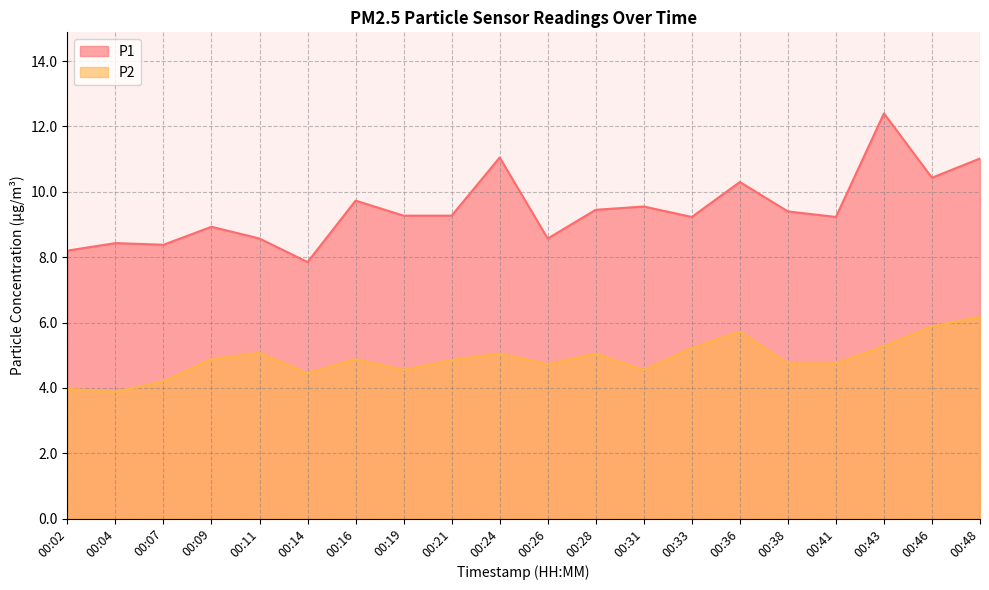

Reading right to left, extract all data points from this chart.

P1: 11.0	10.4	12.4	9.2	9.4	10.3	9.2	9.6	9.4	8.6	11.1	9.3	9.3	9.7	7.8	8.6	8.9	8.4	8.4	8.2
P2: 6.2	5.9	5.3	4.8	4.8	5.7	5.2	4.5	5.0	4.7	5.0	4.8	4.5	4.9	4.5	5.1	4.9	4.2	3.9	4.0